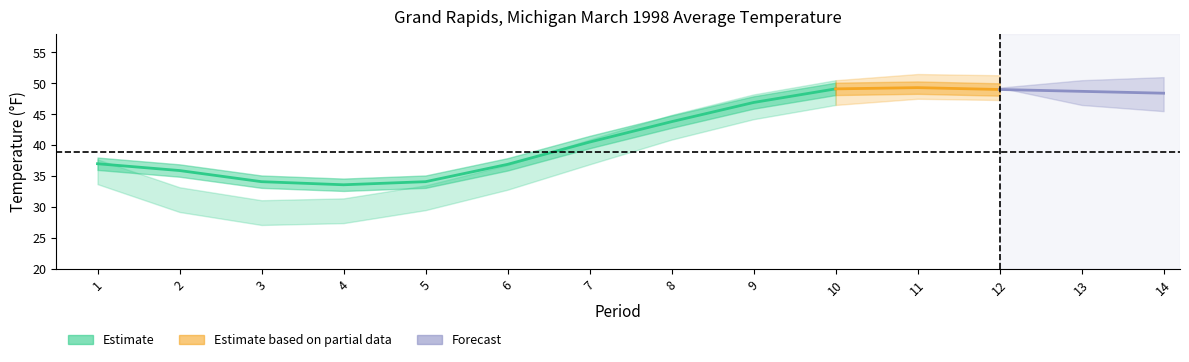

True or false: Departure has more than 2 points higher than both neighbors.

False